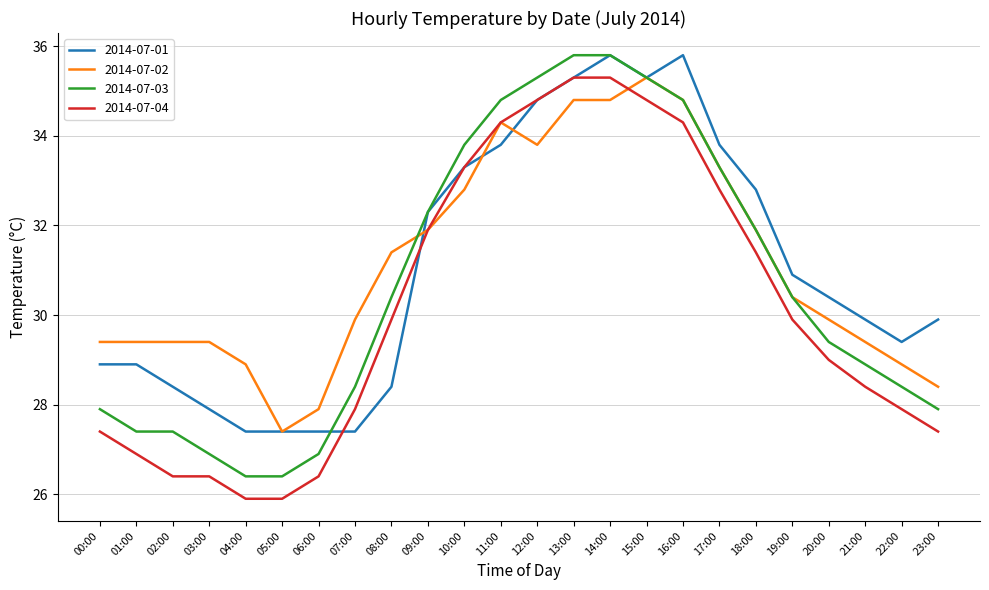

What is the difference between the maximum and second lowest values in the 2014-07-02 series?

7.4